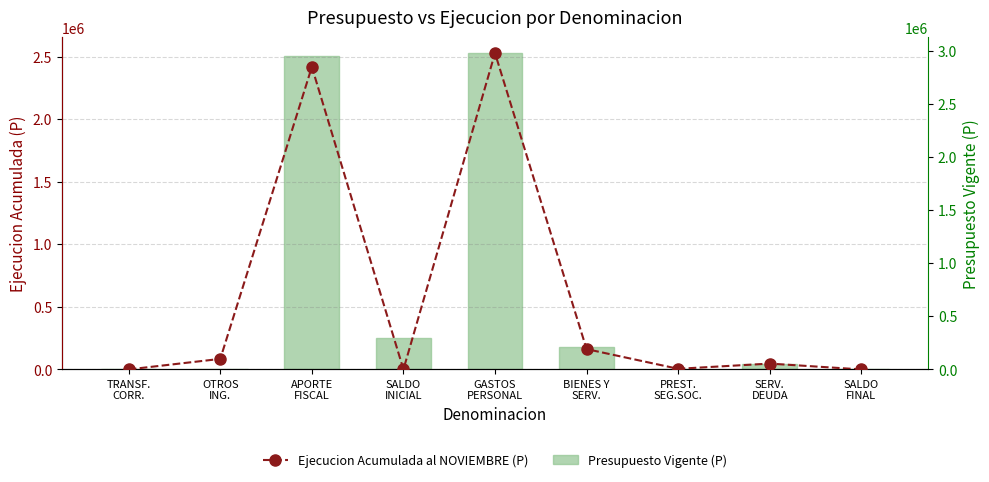

True or false: Ejecucion Acumulada al NOVIEMBRE (P) has a value of 46605 at SERV.
DEUDA.

True